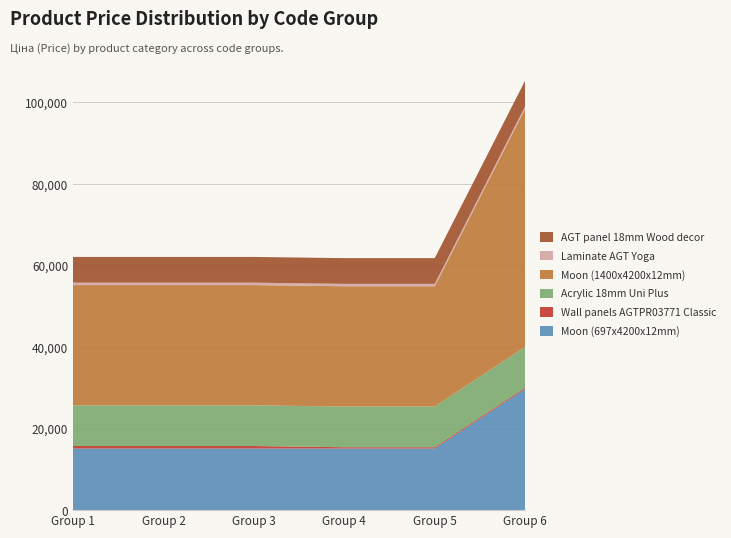

Reading left to right, list all the values displayed in this chart.

Moon (697x4200x12mm): 15120.0	15120.0	15120.0	15120.0	15120.0	29747.2
Wall panels AGTPR03771 Classic: 603.7	603.7	603.7	310.3	310.3	310.3
Acrylic 18mm Uni Plus: 9975.0	9975.0	9975.0	9975.0	9975.0	9975.0
Moon (1400x4200x12mm): 29491.5	29491.5	29491.5	29491.5	29491.5	58426.5
Laminate AGT Yoga: 589.9	589.9	589.9	589.9	589.9	589.9
AGT panel 18mm Wood decor: 6308.8	6308.8	6308.8	6308.8	6308.8	6308.8